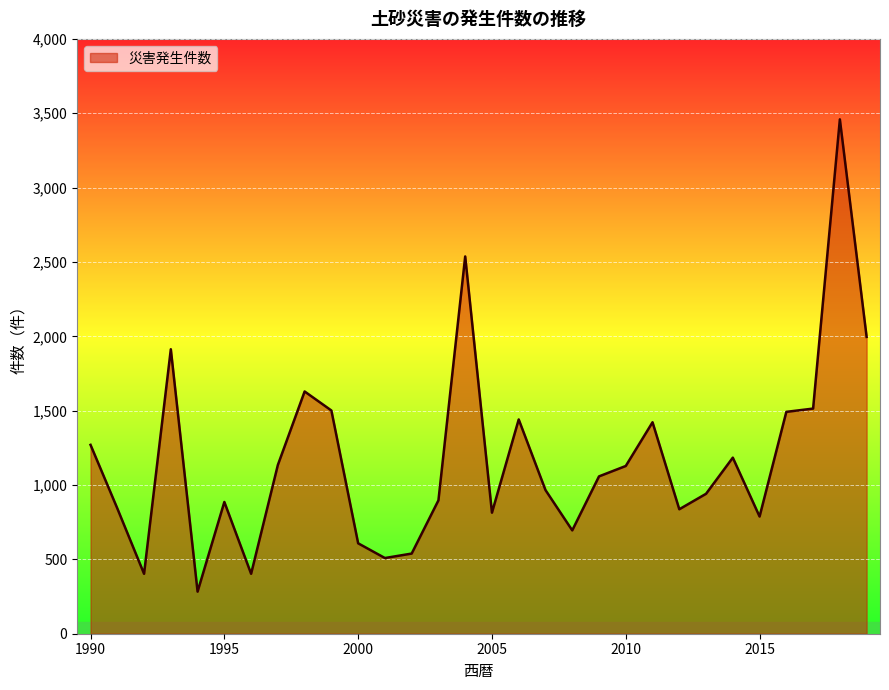

What is the maximum value shown in the chart?

3459